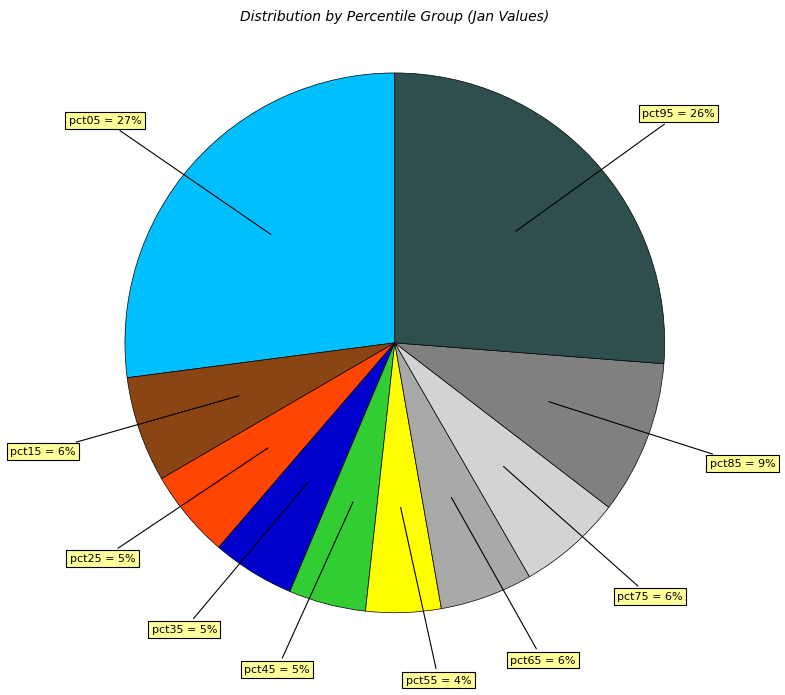

Is there any slice that represents more than half of the pie?

No